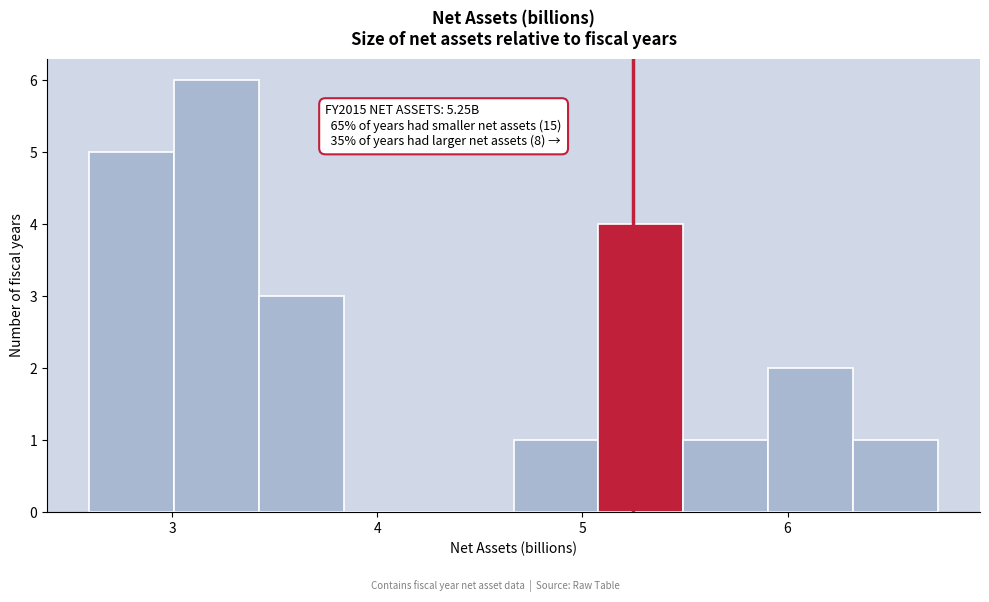

Which range on the x-axis has the tallest bar?

3.0 to 3.4